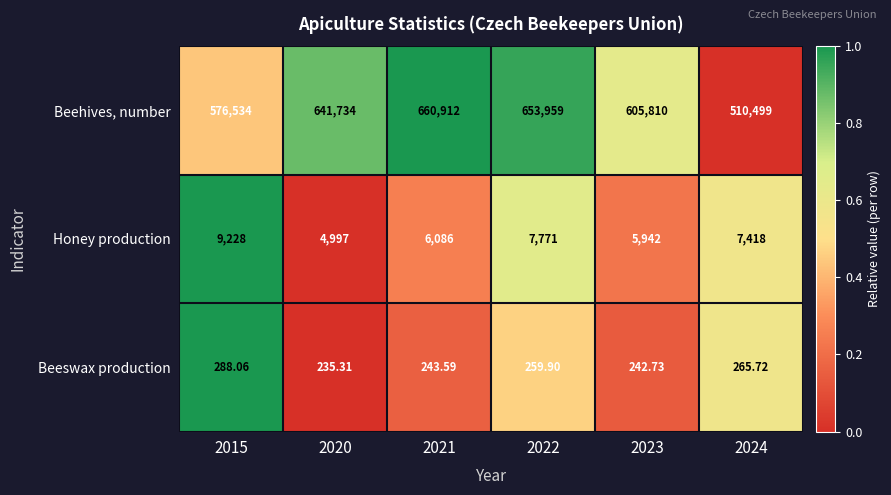

At which category does the chart reach its minimum across all series?

2020